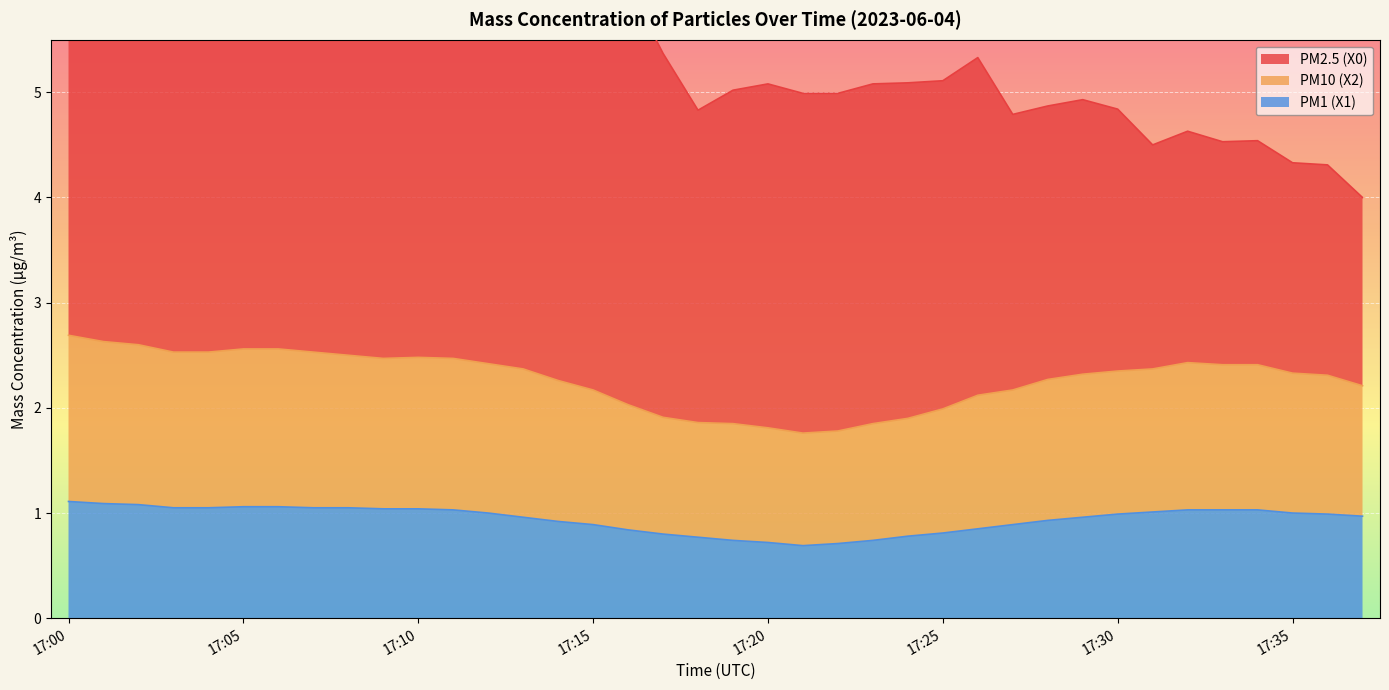

What is the highest value of the PM1 (X1) series?

1.1